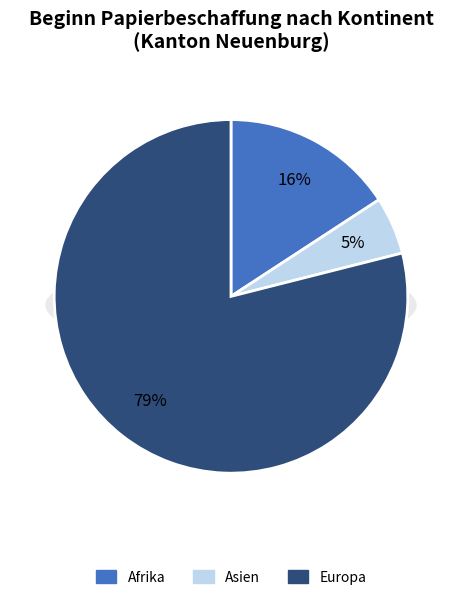

The Amerika slice represents 9% of the pie. True or false?

False